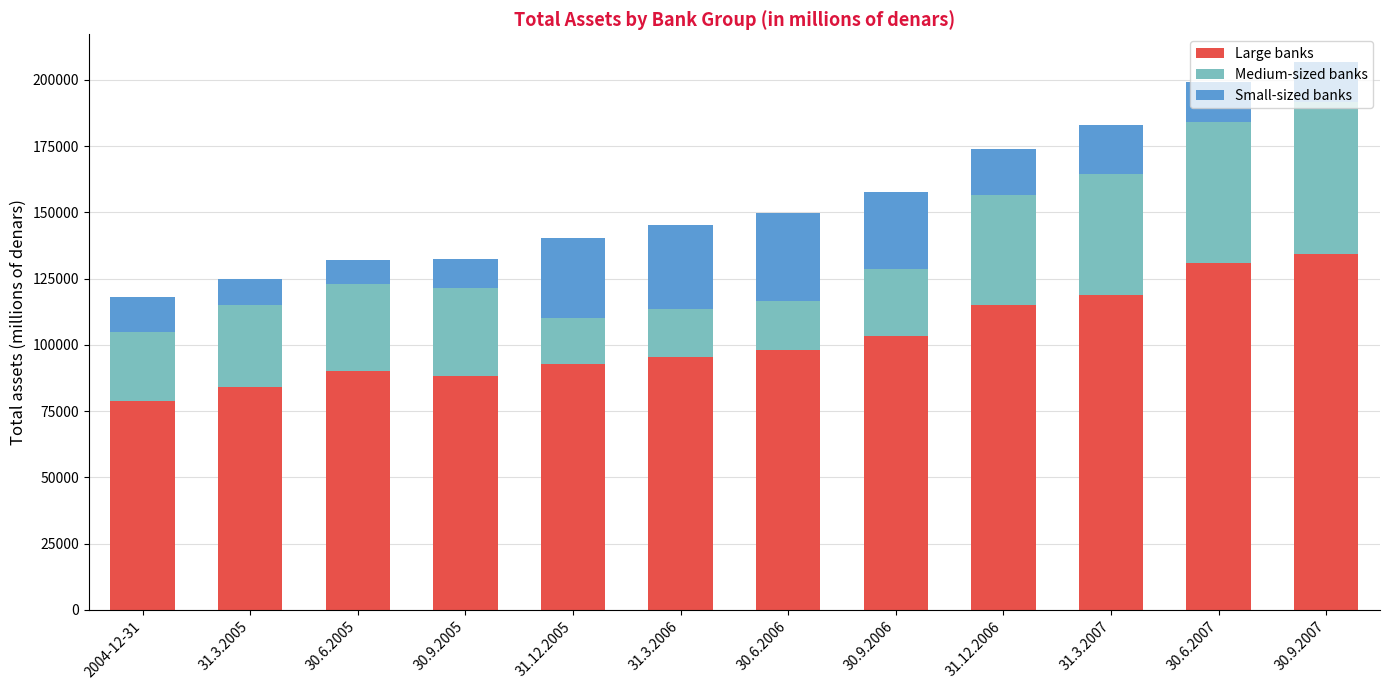

At which category is the sum across all series the highest?

30.9.2007